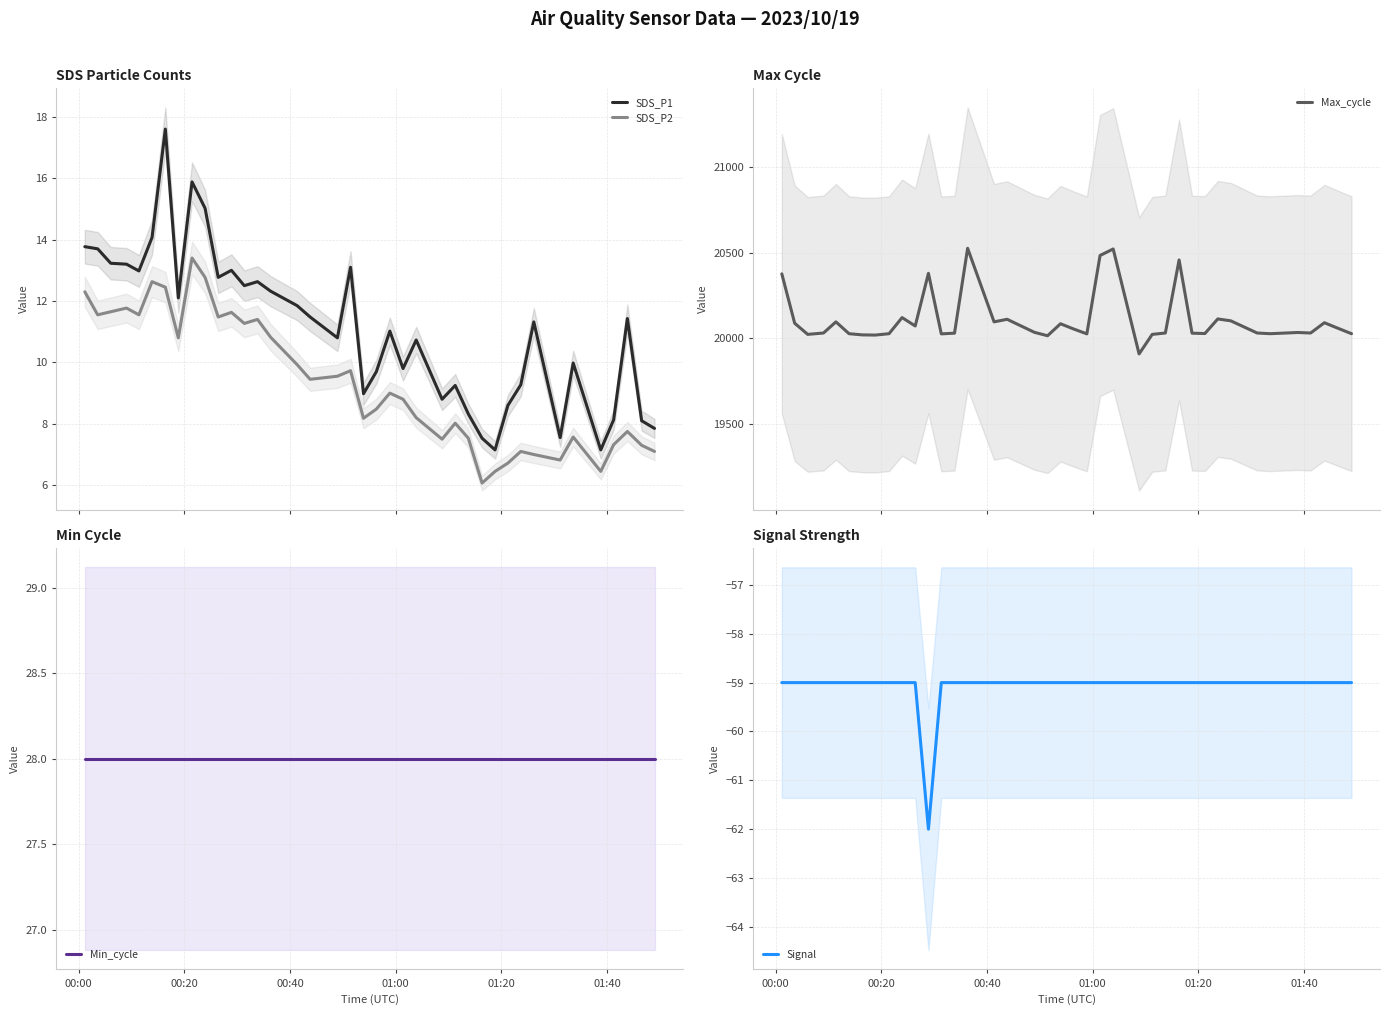

What is the value of the SDS_P2 point at the 25th from the left?

7.5